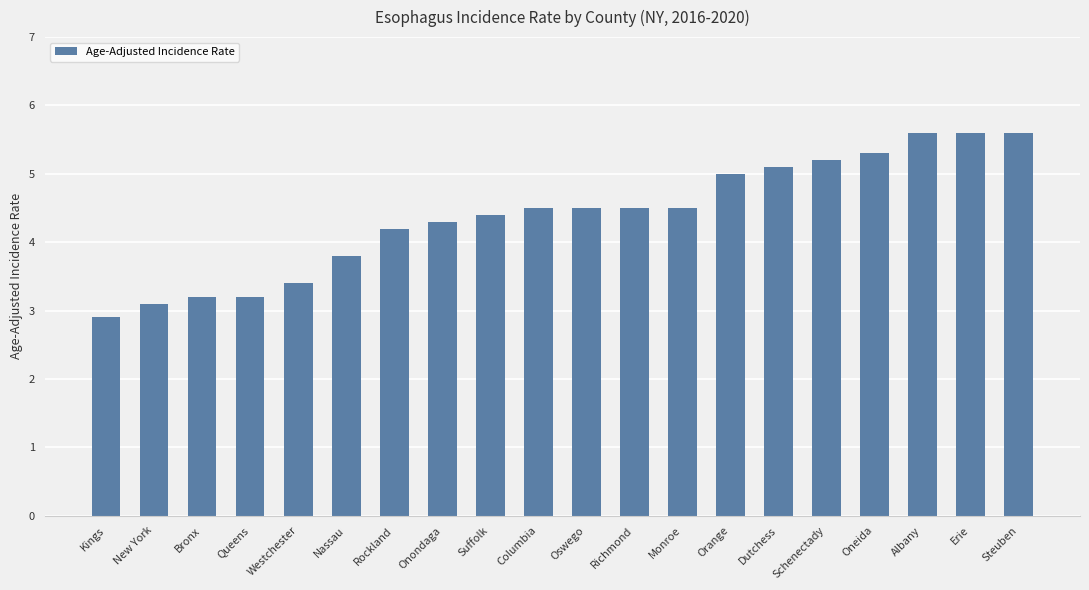

What value does the data have at Suffolk?

4.4